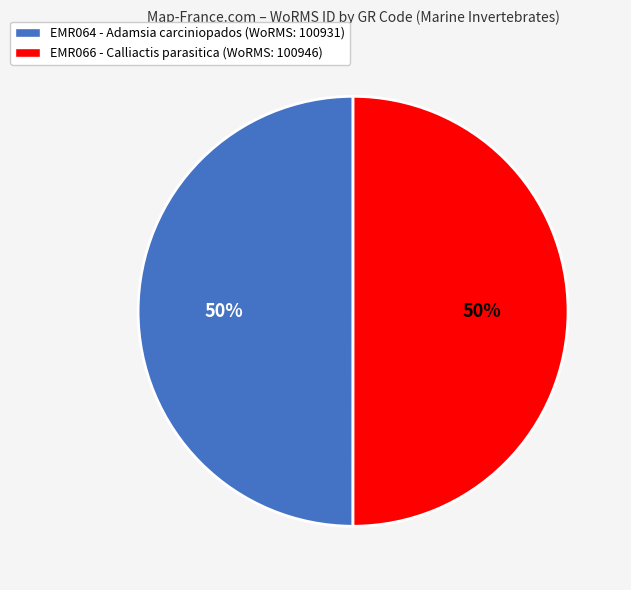

Do EMR064 - Adamsia carciniopados (WoRMS: 100931) and EMR066 - Calliactis parasitica (WoRMS: 100946) together represent more than half of the pie?

Yes